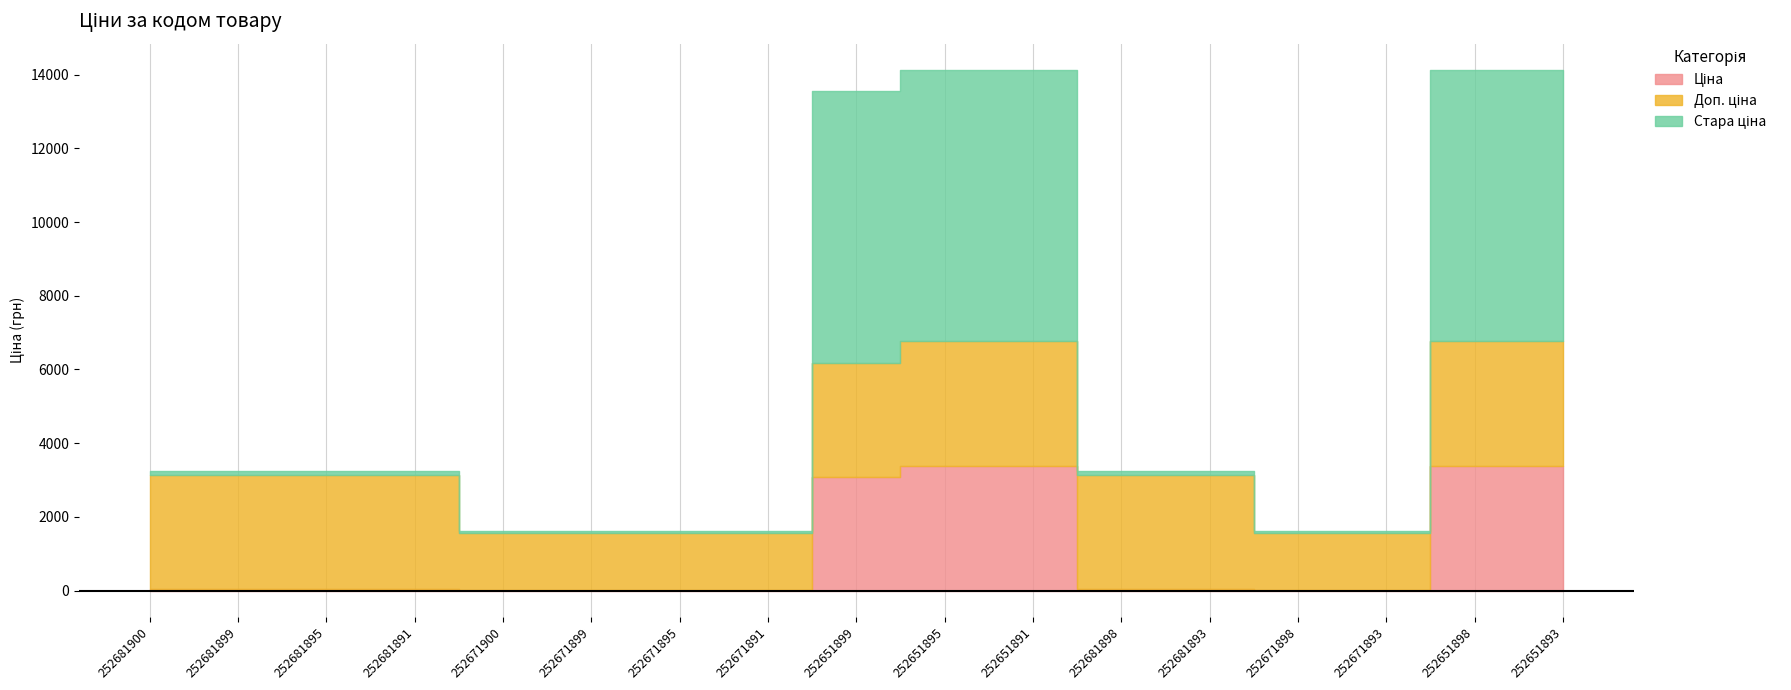

True or false: Доп. ціна has more than 0 interior local peaks.

False